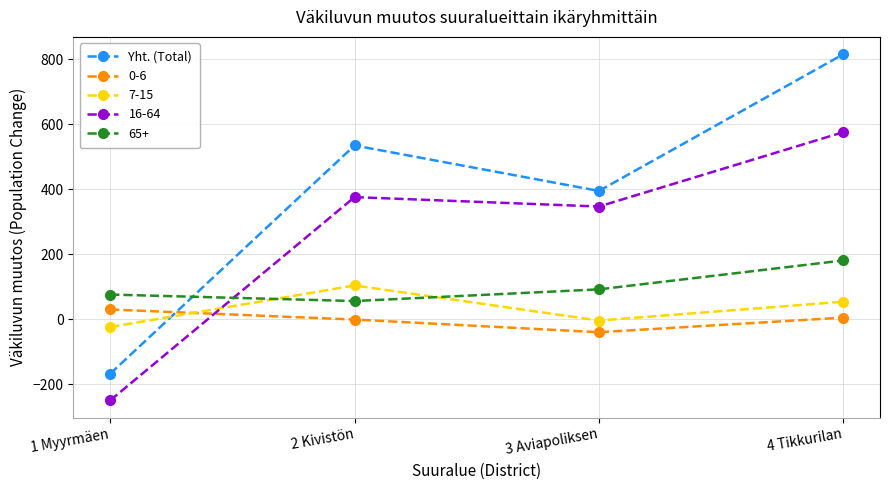

Which label corresponds to the largest value in the chart?

4 Tikkurilan